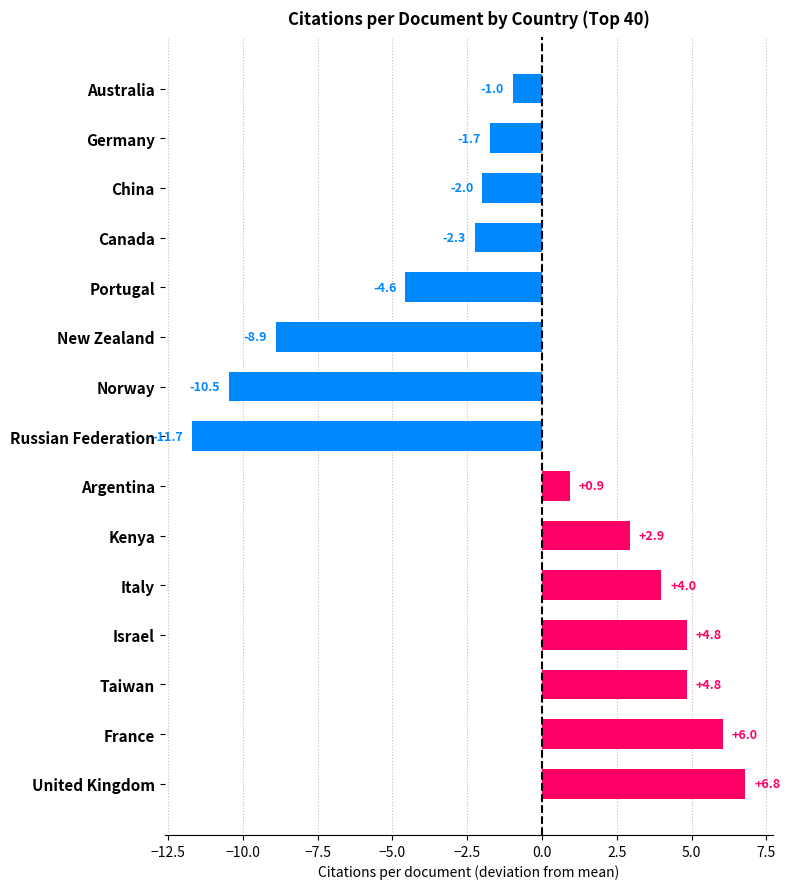

How many bars are there in total?

15